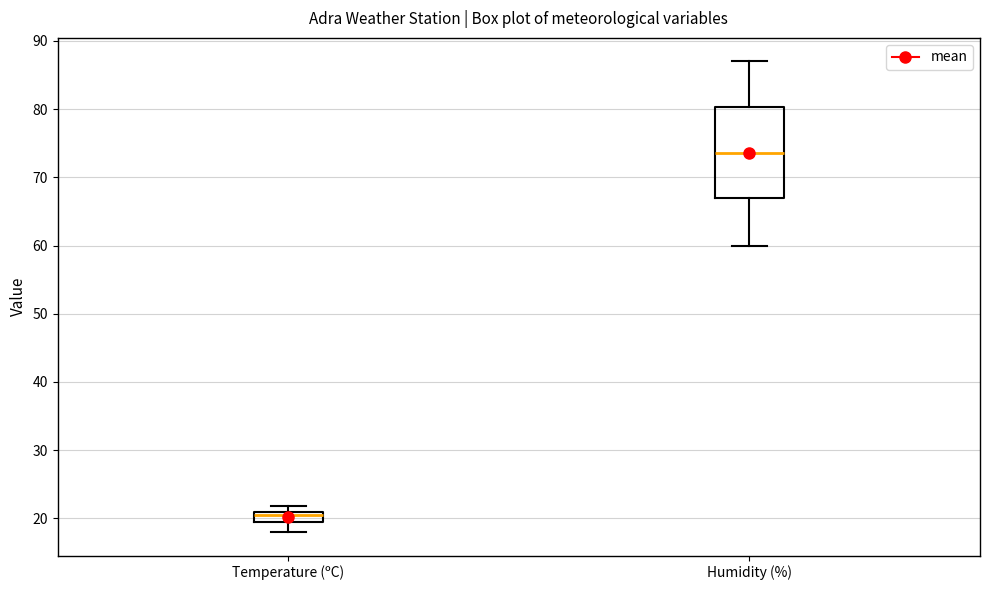

Where is the upper edge of the box for Humidity (%) on the y-axis? The values are not printed on the chart, so give them approximately, as read against the axis.

80